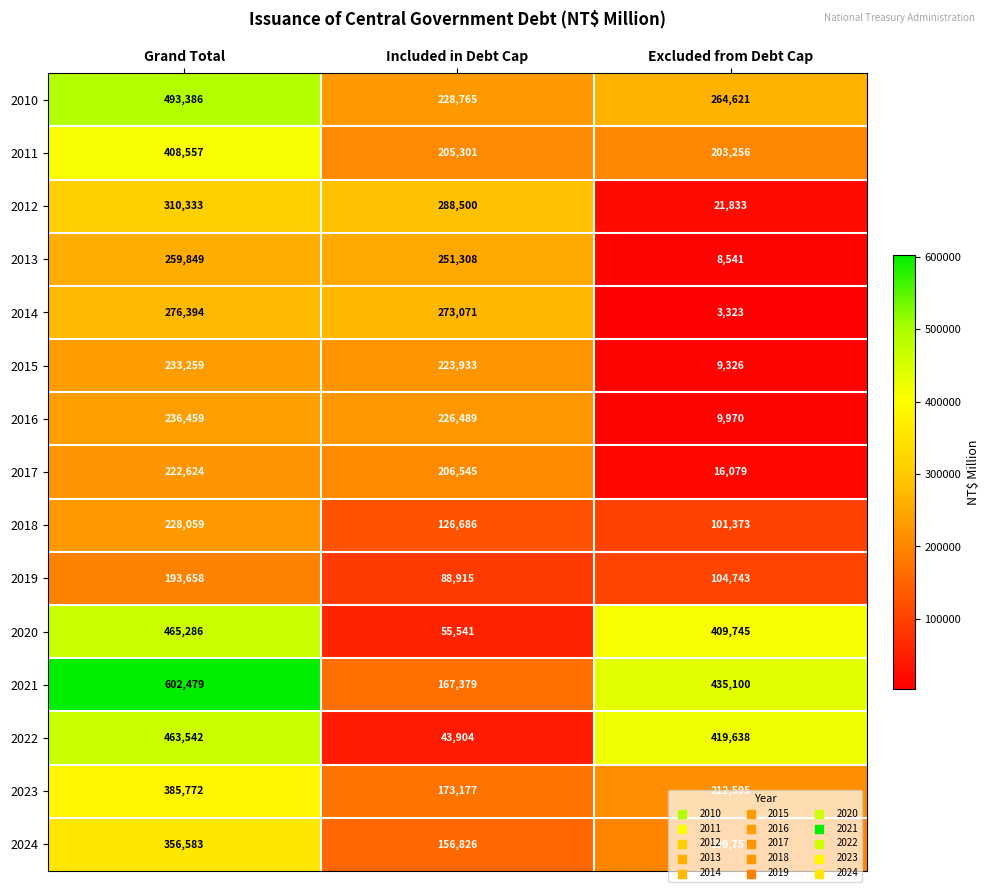

What is the sum of all 2014 values?

552788